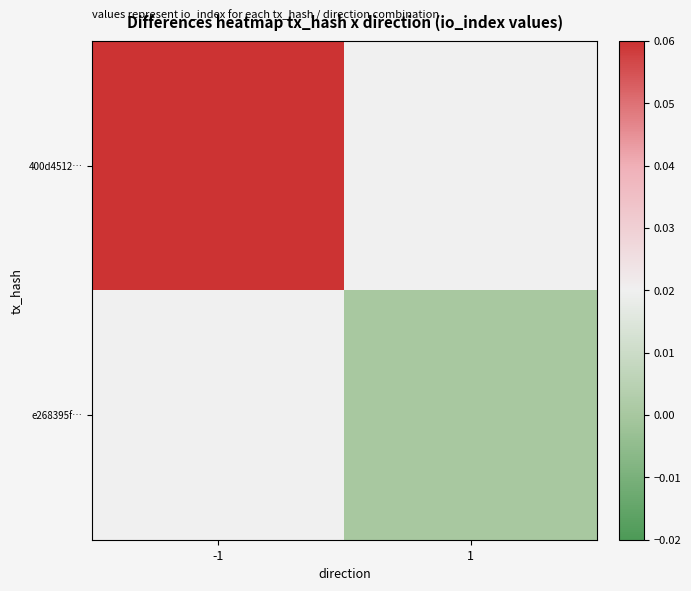

What is the greatest value displayed?

0.9